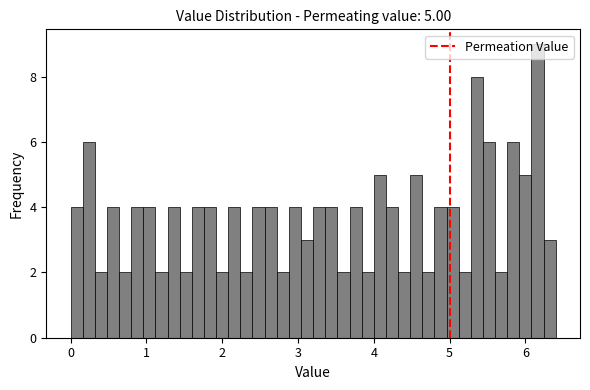

Read against the x-axis, roughly where is the centre of the tallest bar?

6.2